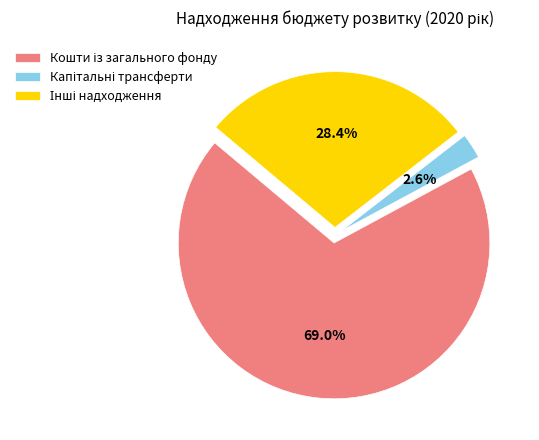

Does any single category account for the majority?

Yes